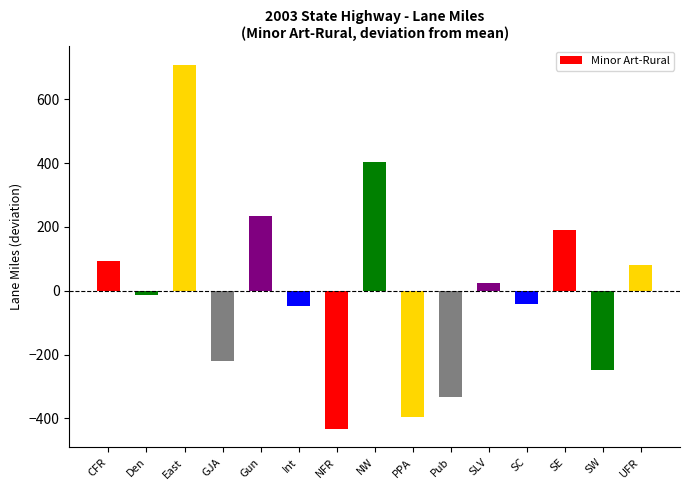

Is it true that the value at NW is 211.9?

False